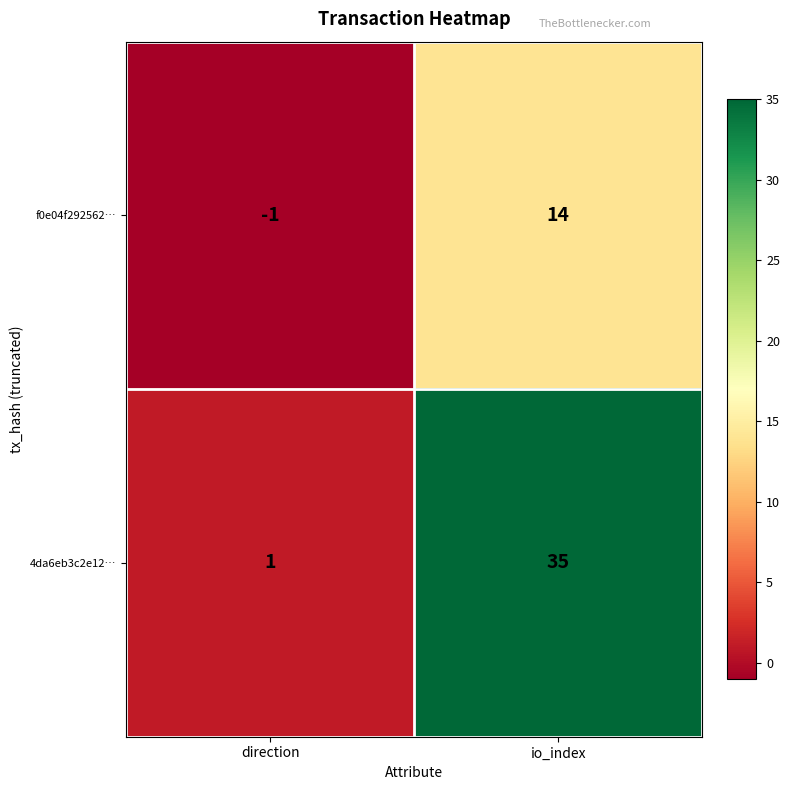

List the series in order of their peak value, highest first.

4da6eb3c2e12…, f0e04f292562…